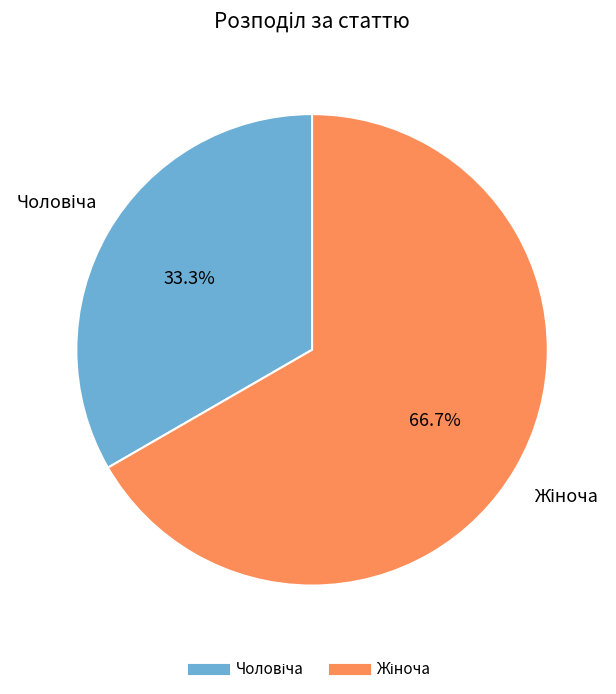

Is there a majority slice in this chart?

Yes